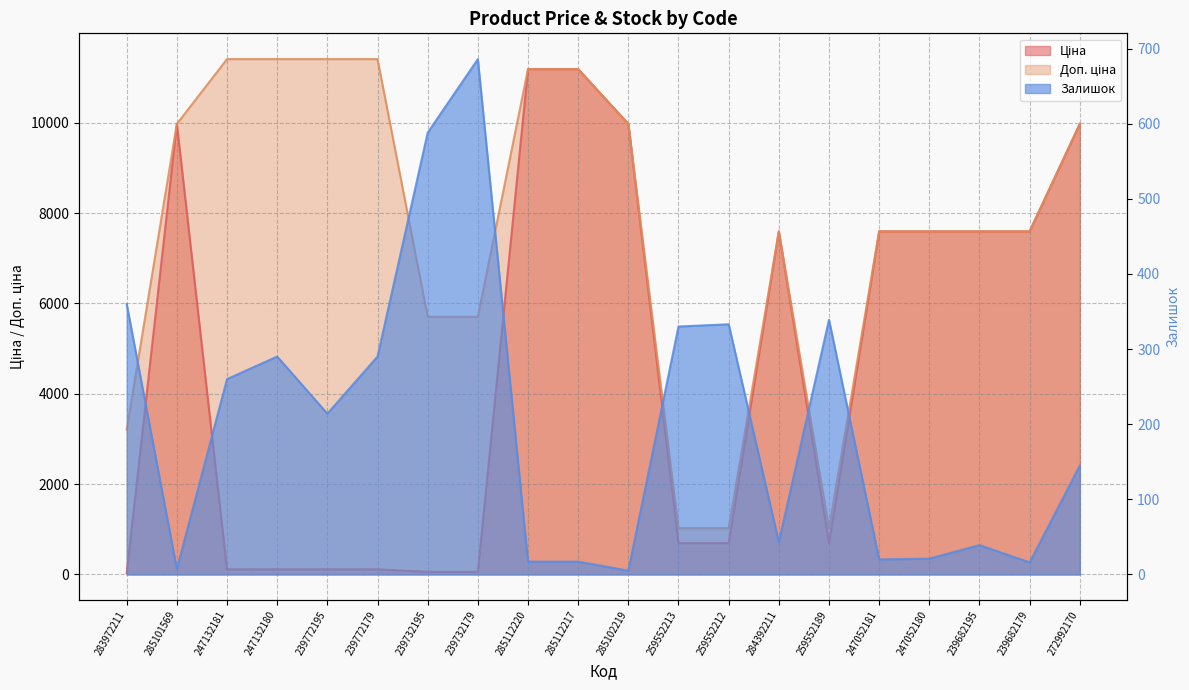

How many values in the Ціна series are below 7596?

10